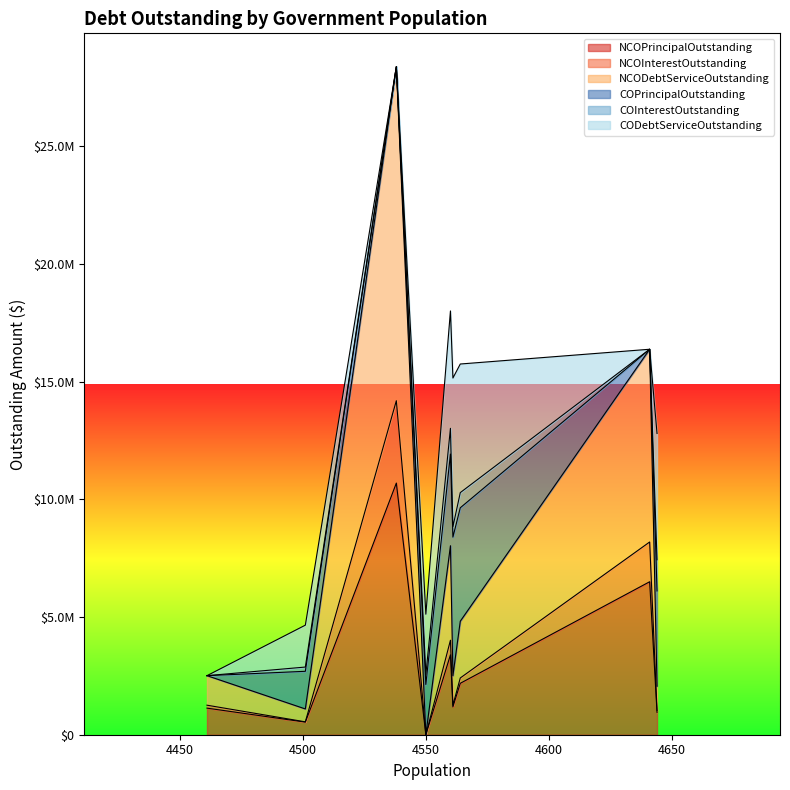

Count the number of categories in the chart.

9